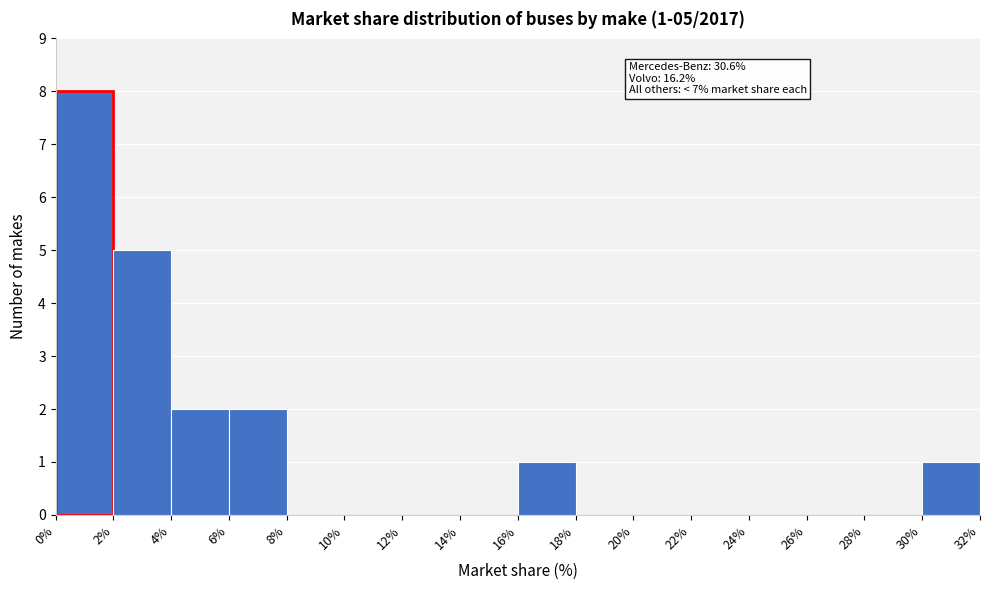

Over which range of the x-axis is the bar tallest?

0% to 2%